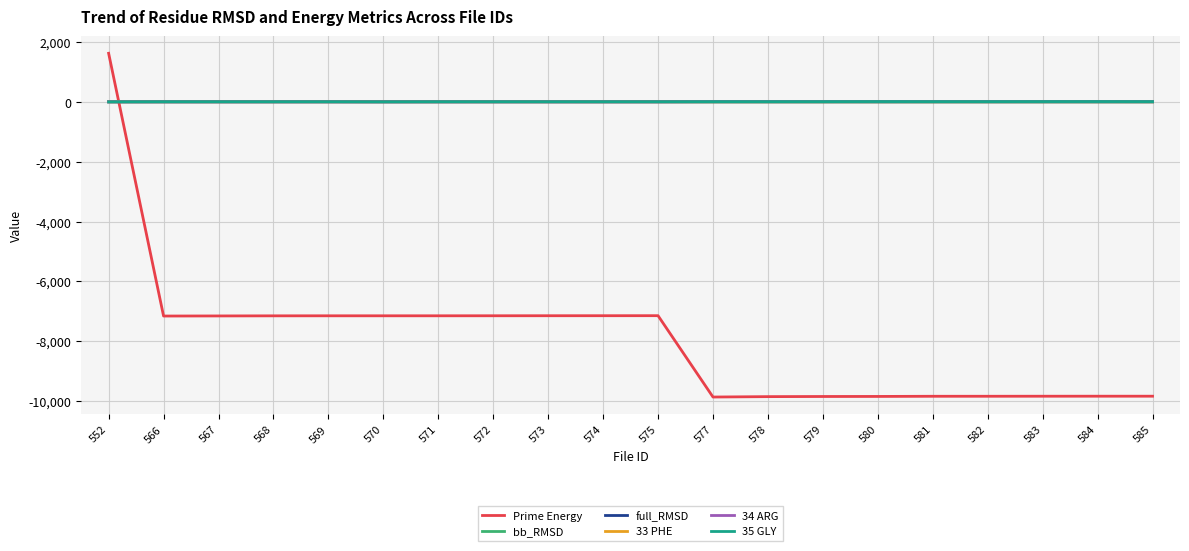

Where do Prime Energy and 35 GLY first cross each other?

552 and 566